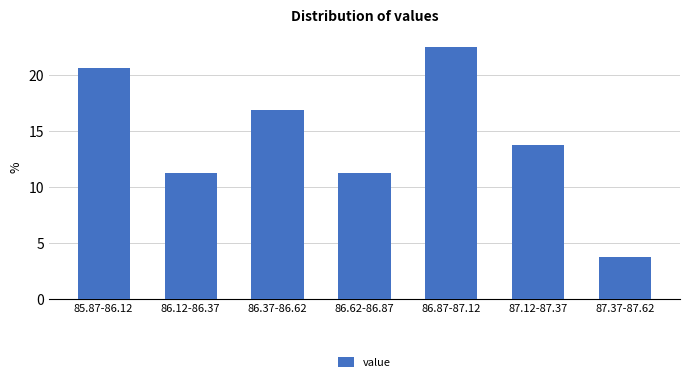

What is the difference between the second highest and minimum values?

16.9